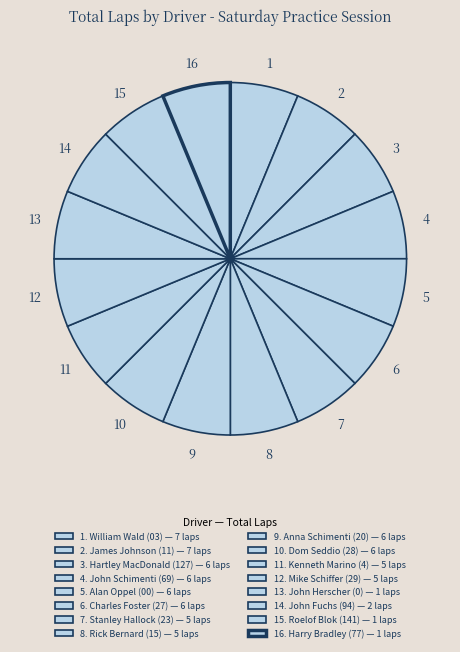

Count the number of slices in the pie.

16